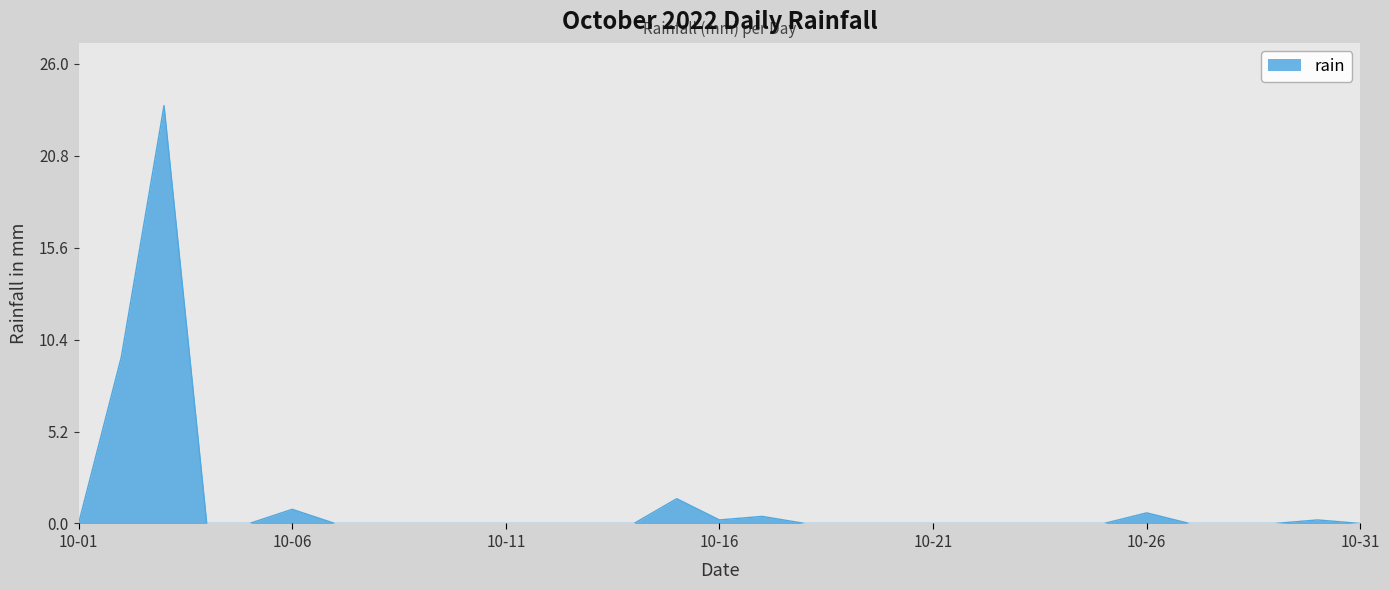

What is the difference between the maximum and minimum values?

23.6